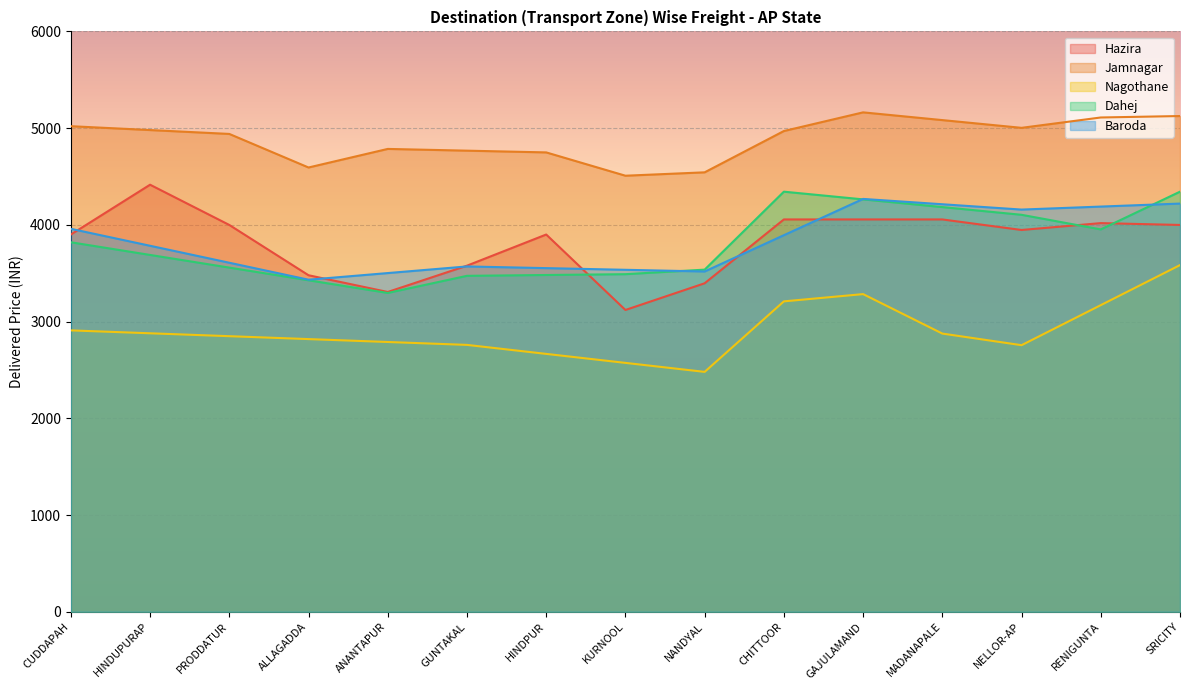

Is the value of Nagothane at NELLOR-AP greater than the value of Jamnagar at HINDPUR?

No